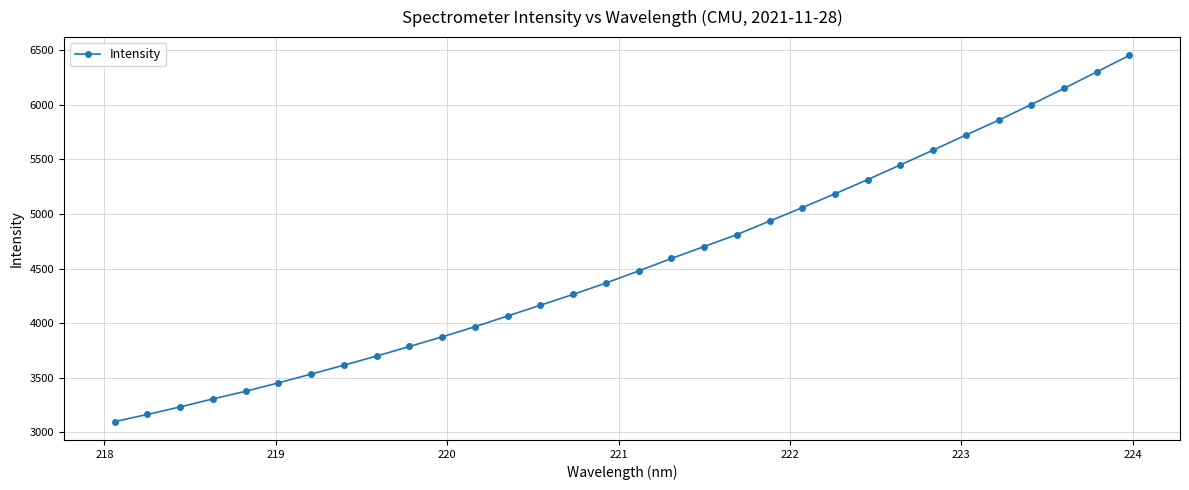

What is the minimum value shown in the chart?

3098.2